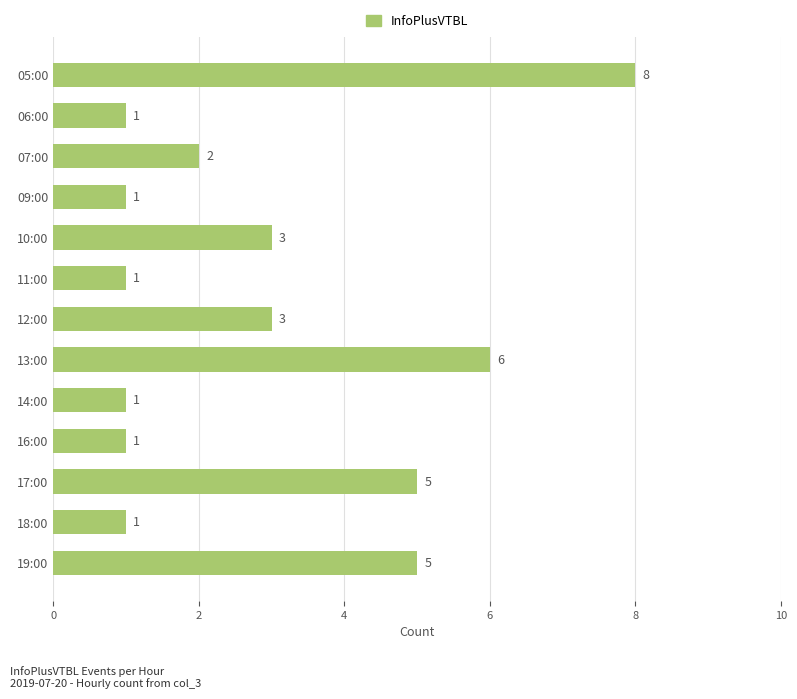

How many data points are less than 2?

6